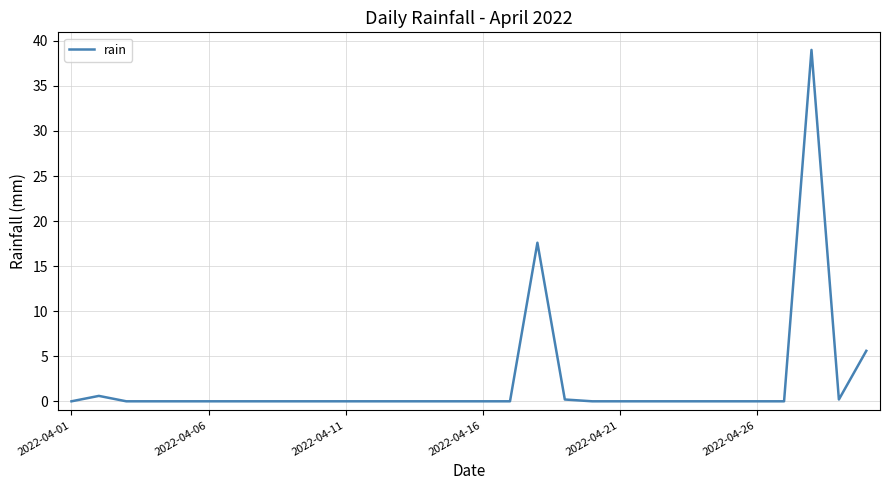

What is the maximum value shown in the chart?

39.0